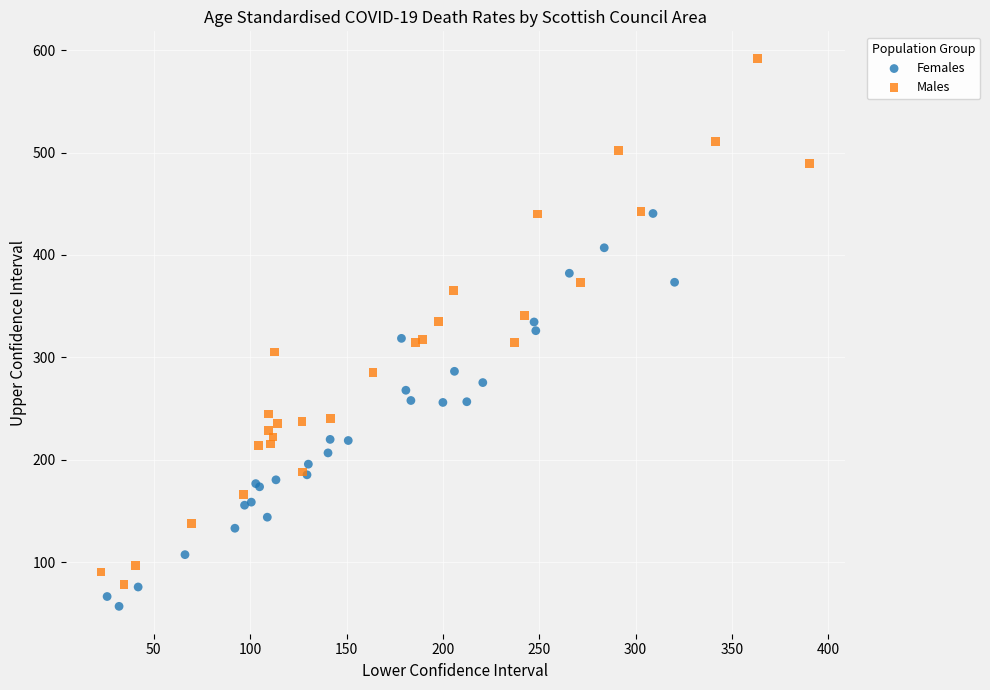

Which series contains the highest Y value?

Males